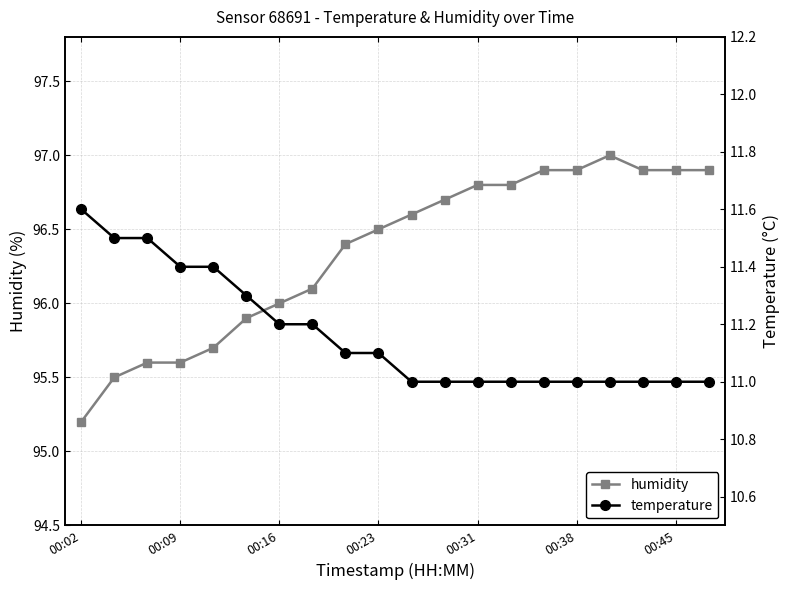

Which has a higher value, 16 or 17?

16